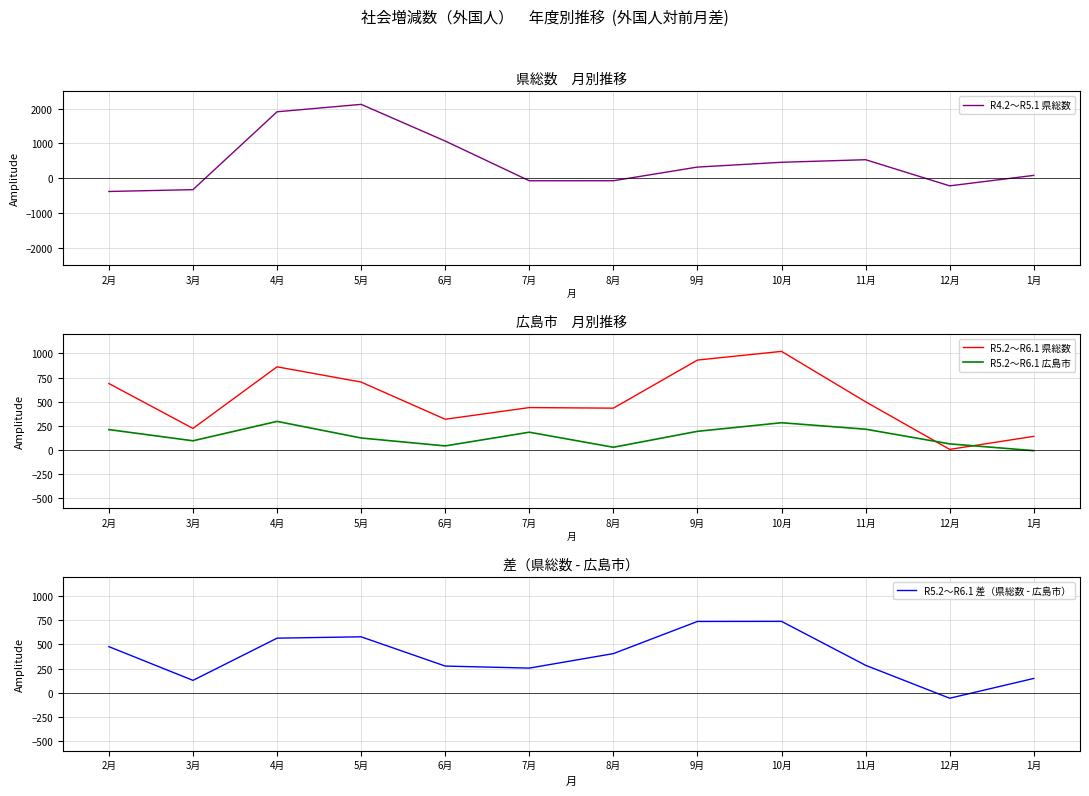

Is it true that R5.2～R6.1 広島市 equals 292 at 9月?

False